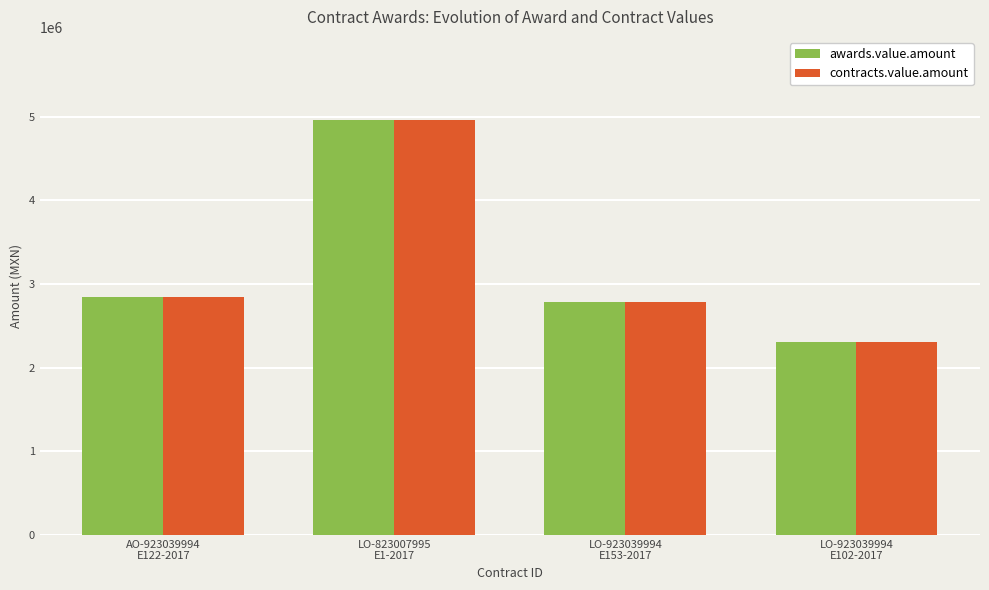

What is the label of the 2nd bar from the right?

LO-923039994
E153-2017